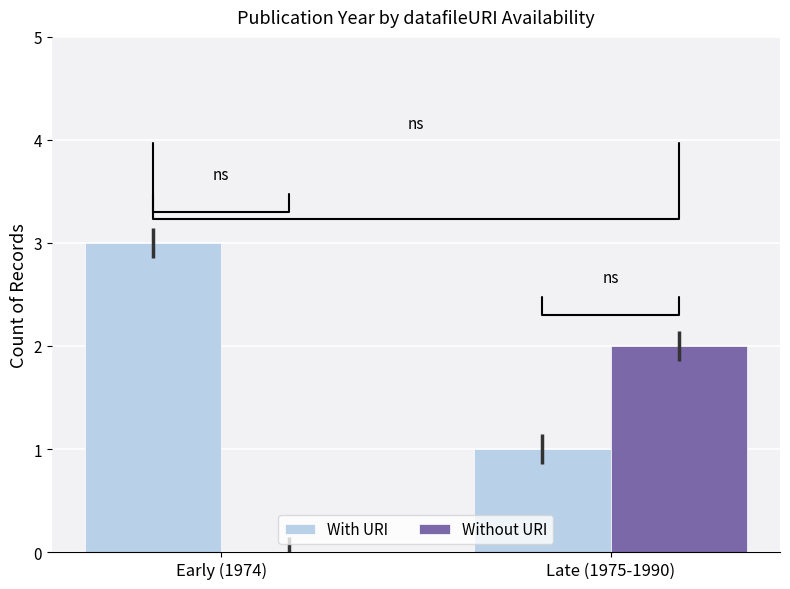

How many groups of bars are there?

2